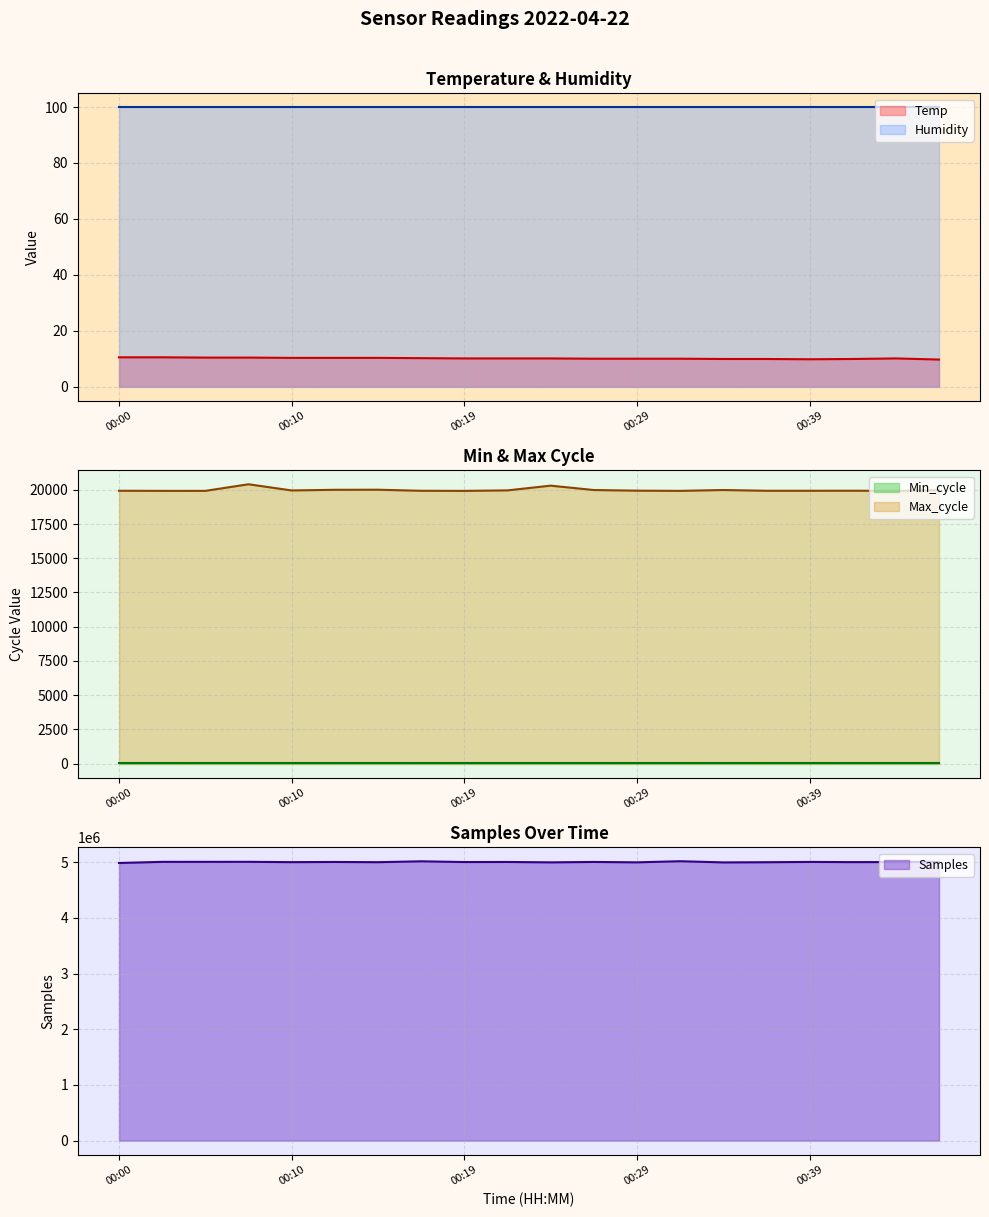

True or false: Max_cycle and Temp cross at least once.

False